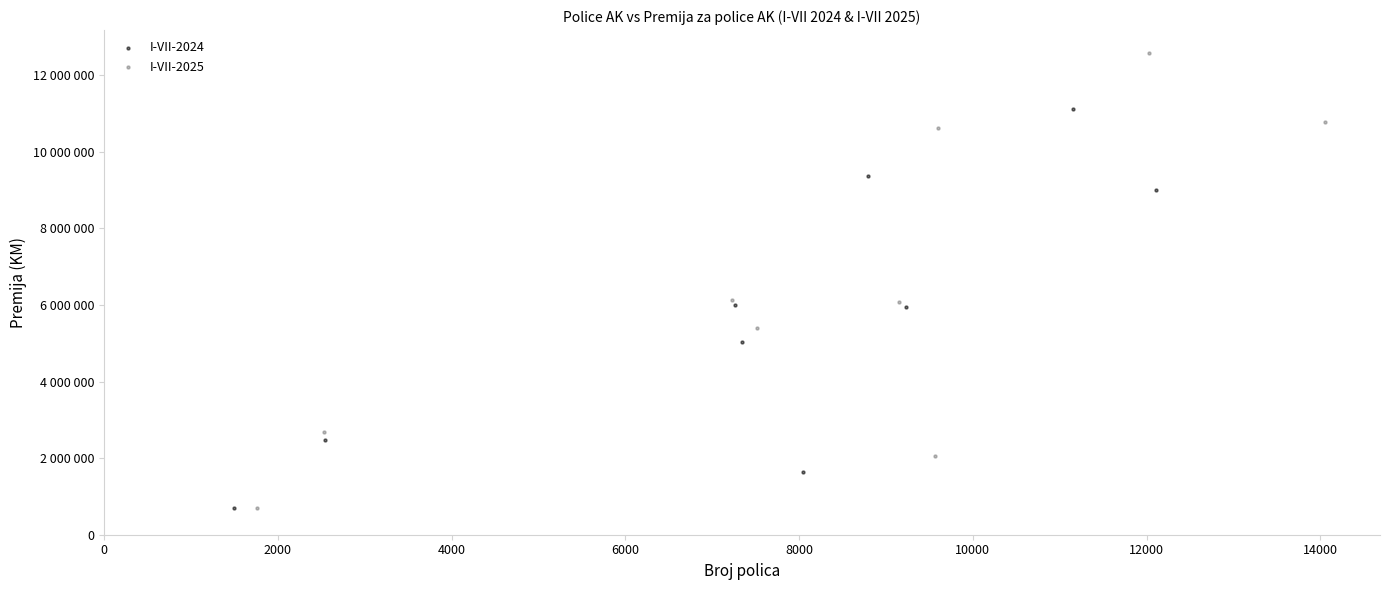

What are all the series names shown in the legend?

I-VII-2024, I-VII-2025